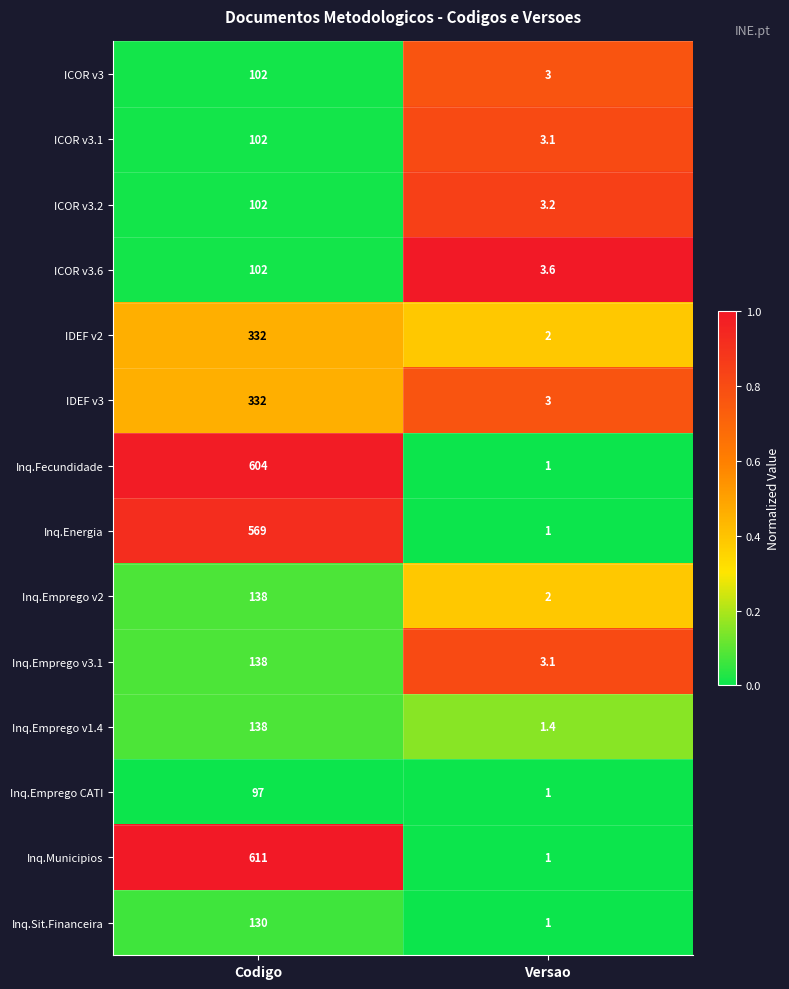

Is it true that ICOR v3.1 equals 4.4 at Versao?

False